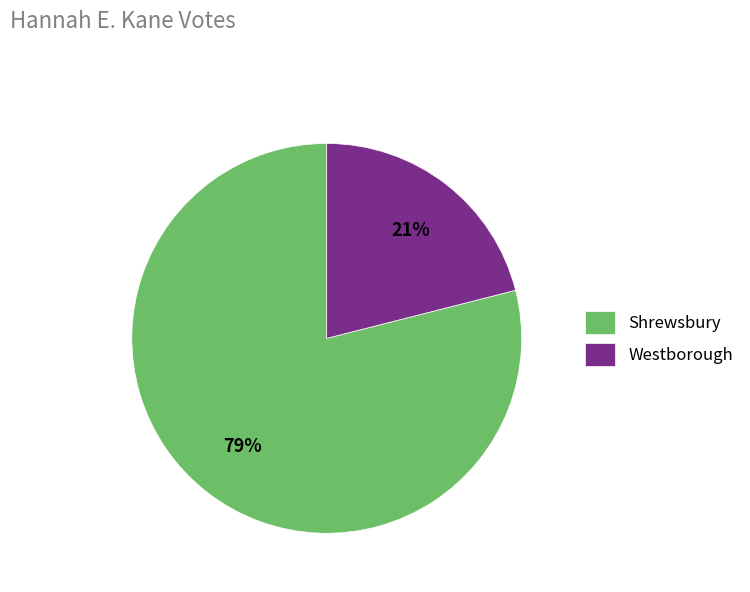

How many segments does this pie chart have?

2